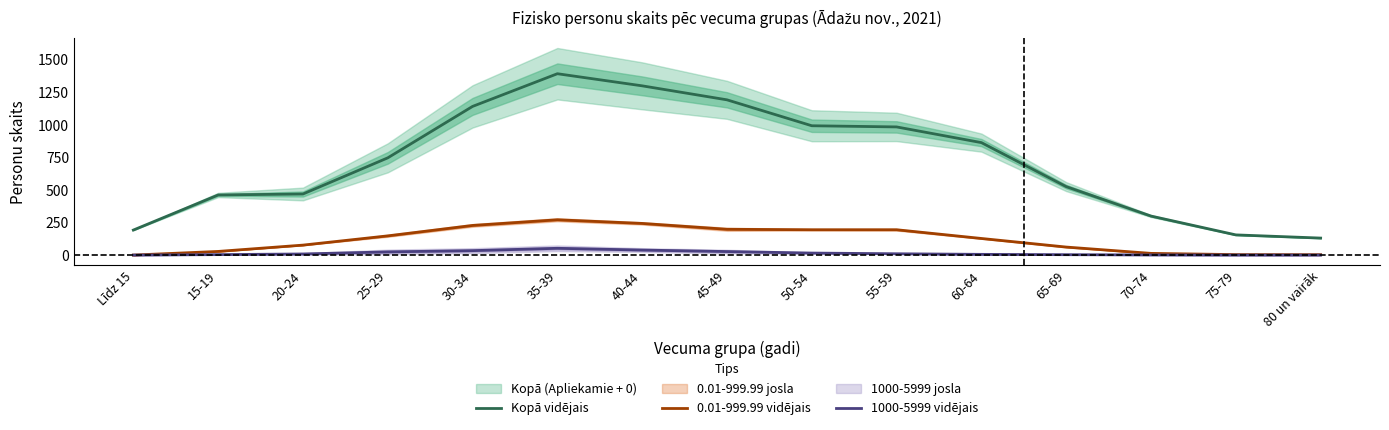

True or false: 1000-5999 vidējais and Kopā vidējais intersect in this chart.

False